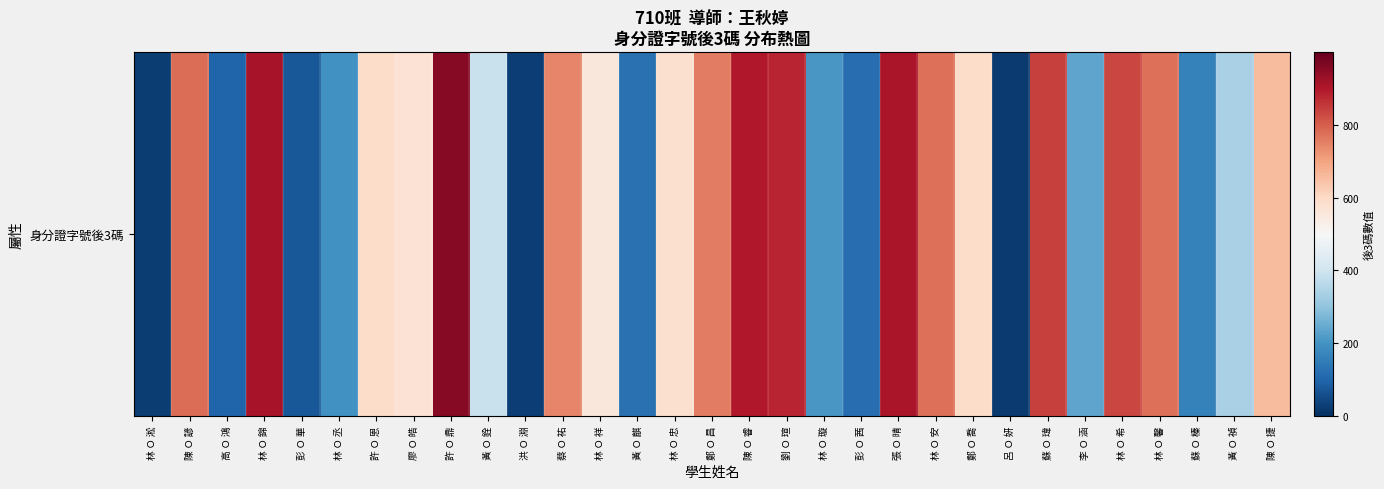

Count the number of data series in this chart.

1